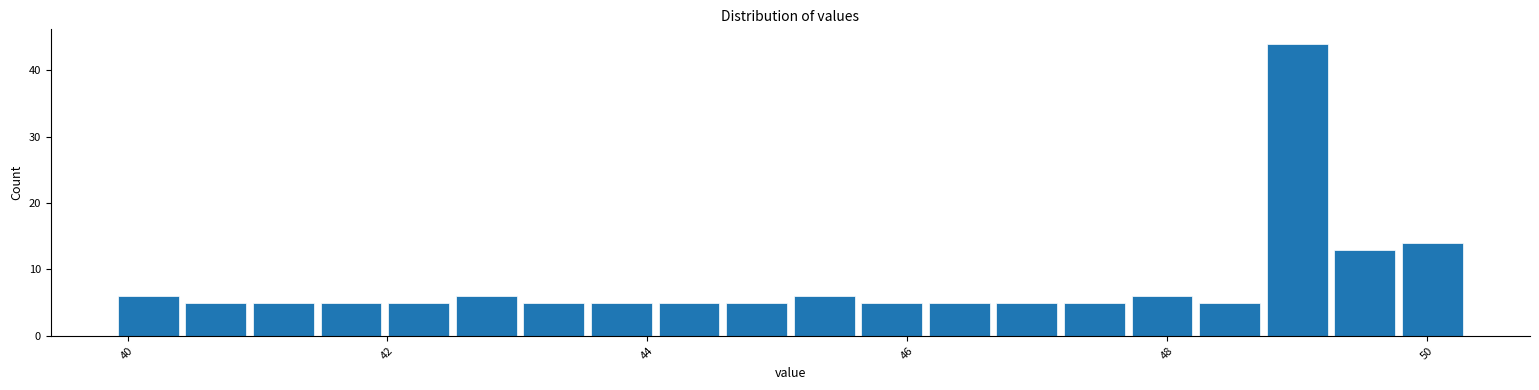

Around what value on the x-axis is the tallest bar? Give the approximate position of its centre, as read against the axis.

49.0